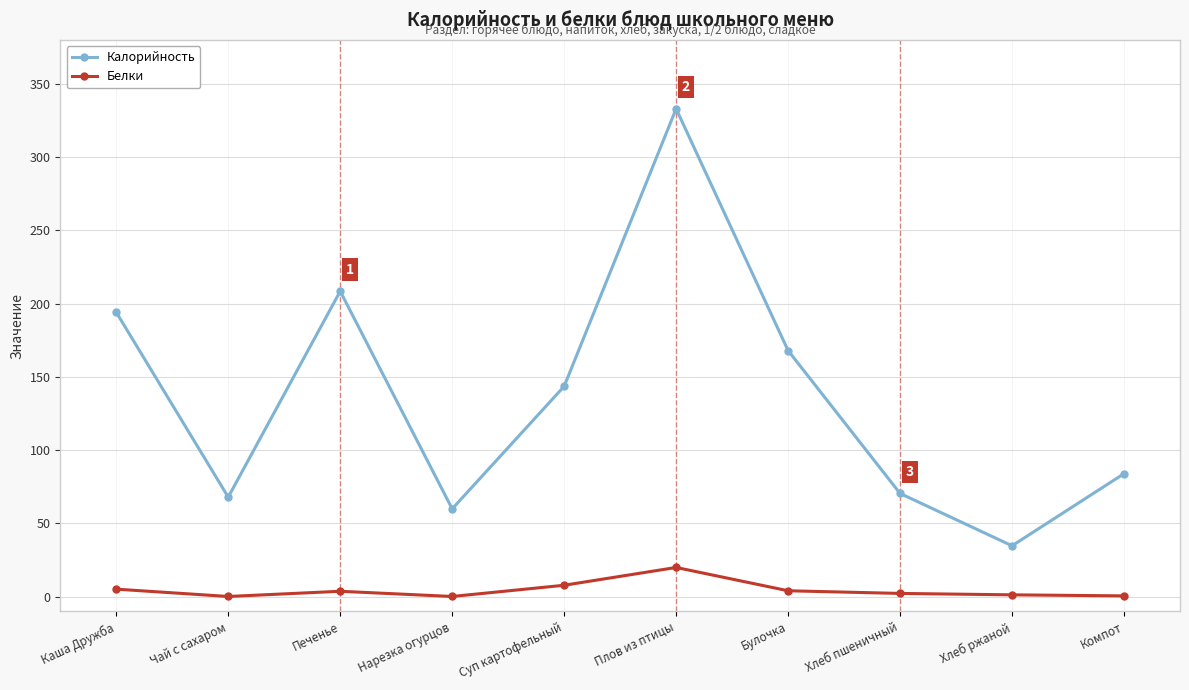

How many lines are shown in the chart?

2